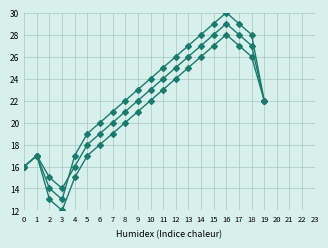

How many lines are shown in the chart?

3